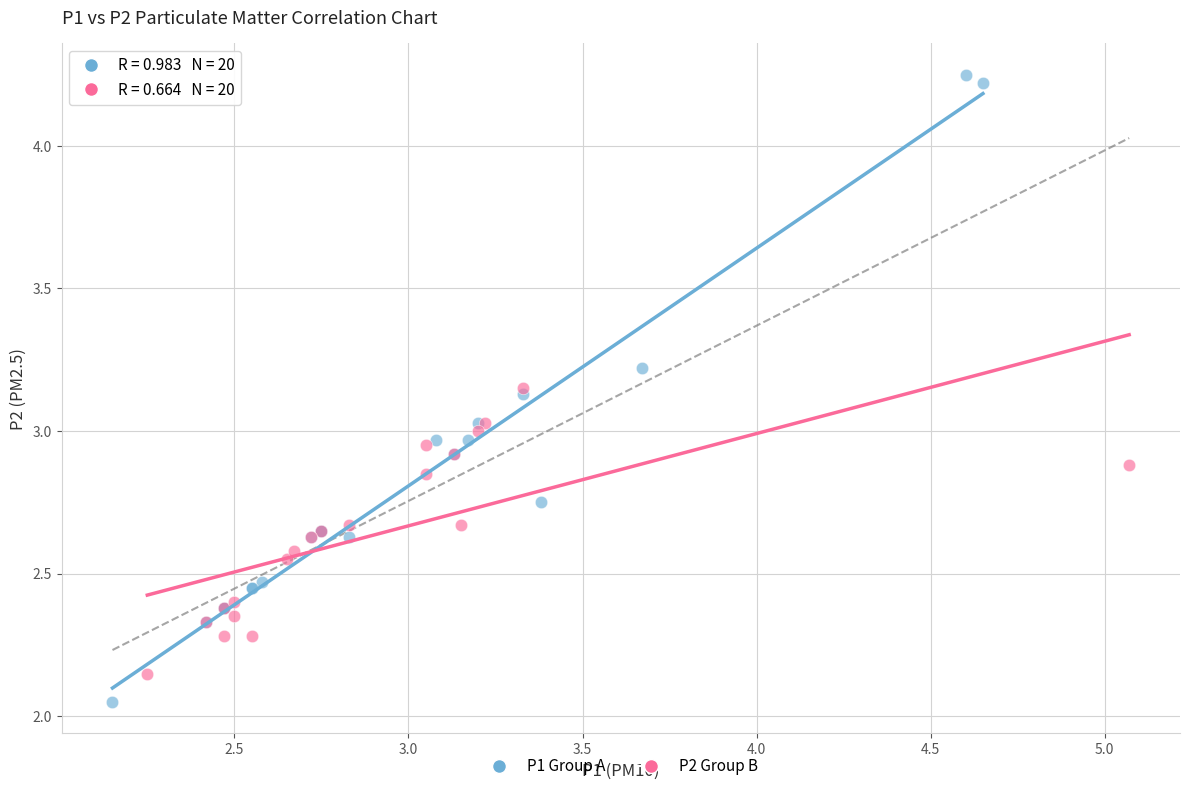

Which series has the largest Y range (max minus min)?

P1 Group A